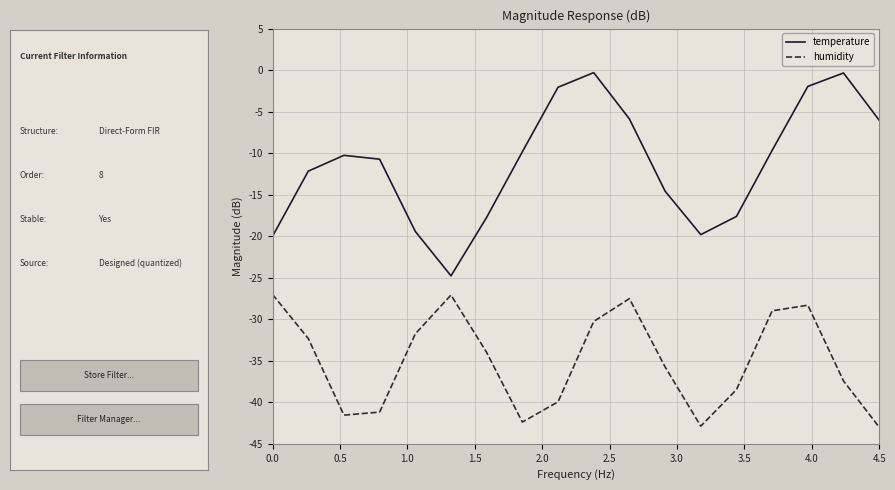

Is this an area chart (filled region under the line)?

No